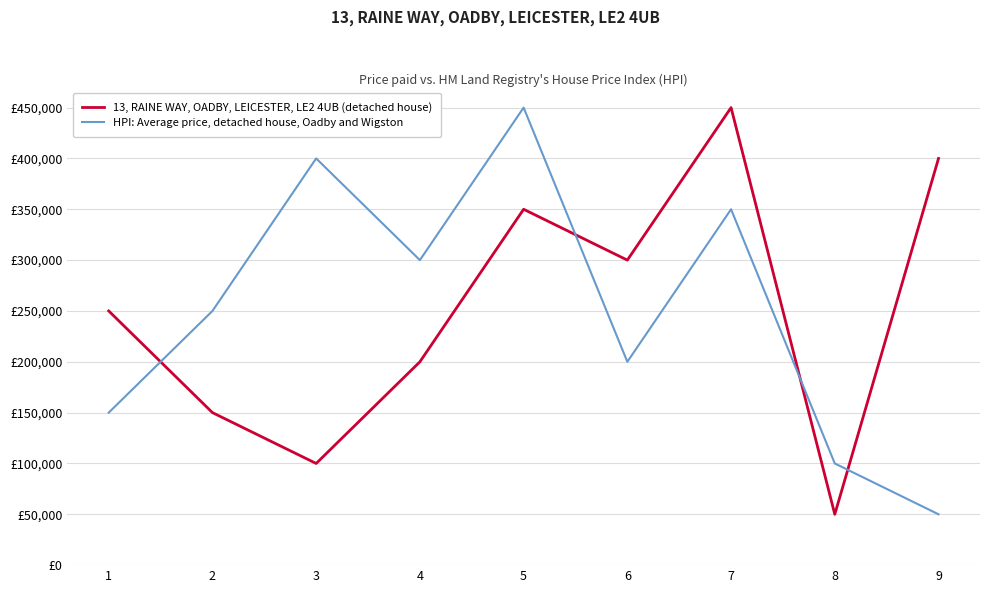

Does the chart have visible grid lines?

Yes